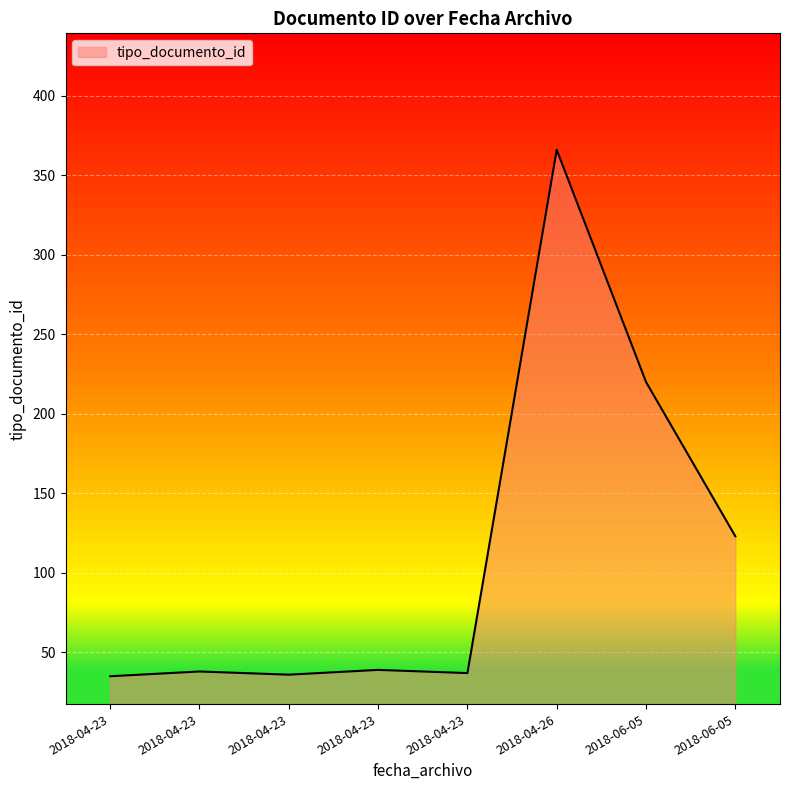

List the labels in order of value, largest first.

2018-04-26, 2018-06-05, 2018-06-05, 2018-04-23, 2018-04-23, 2018-04-23, 2018-04-23, 2018-04-23